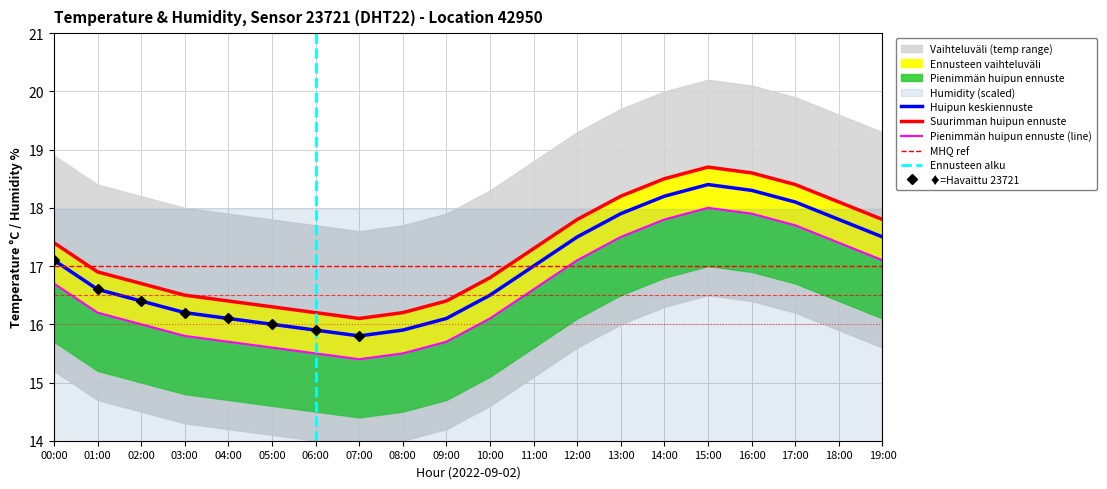

True or false: temperature has more than 2 interior local peaks.

False